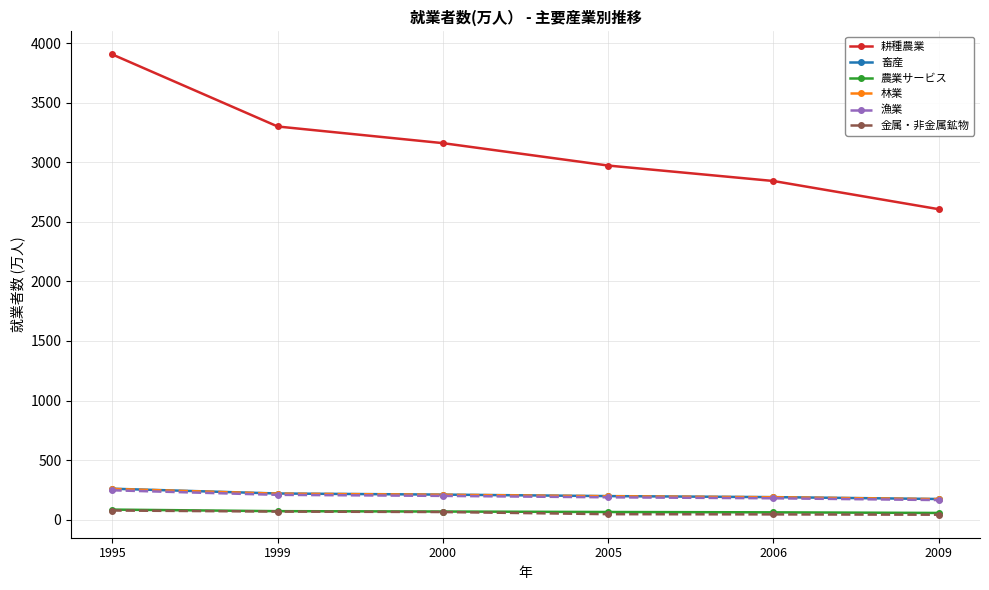

Which series has the largest total across all categories?

耕種農業